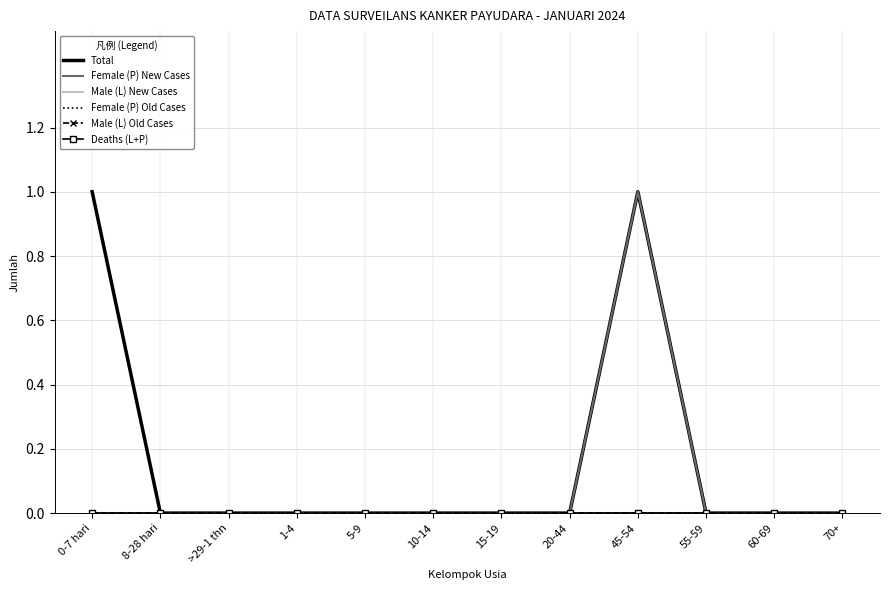

What are all the series names shown in the legend?

Total, Female (P) New Cases, Male (L) New Cases, Female (P) Old Cases, Male (L) Old Cases, Deaths (L+P)